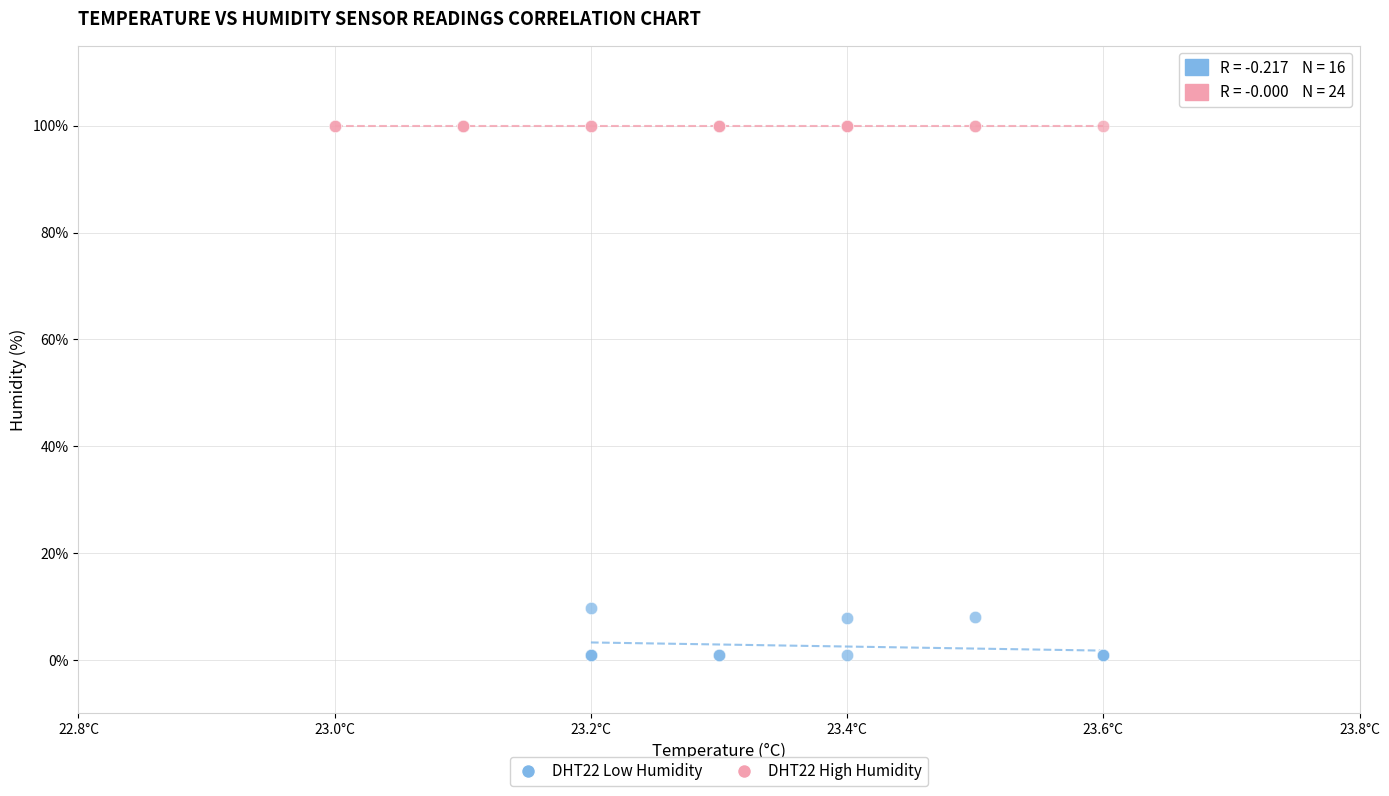

Which series reaches the minimum Y coordinate?

DHT22 Low Humidity